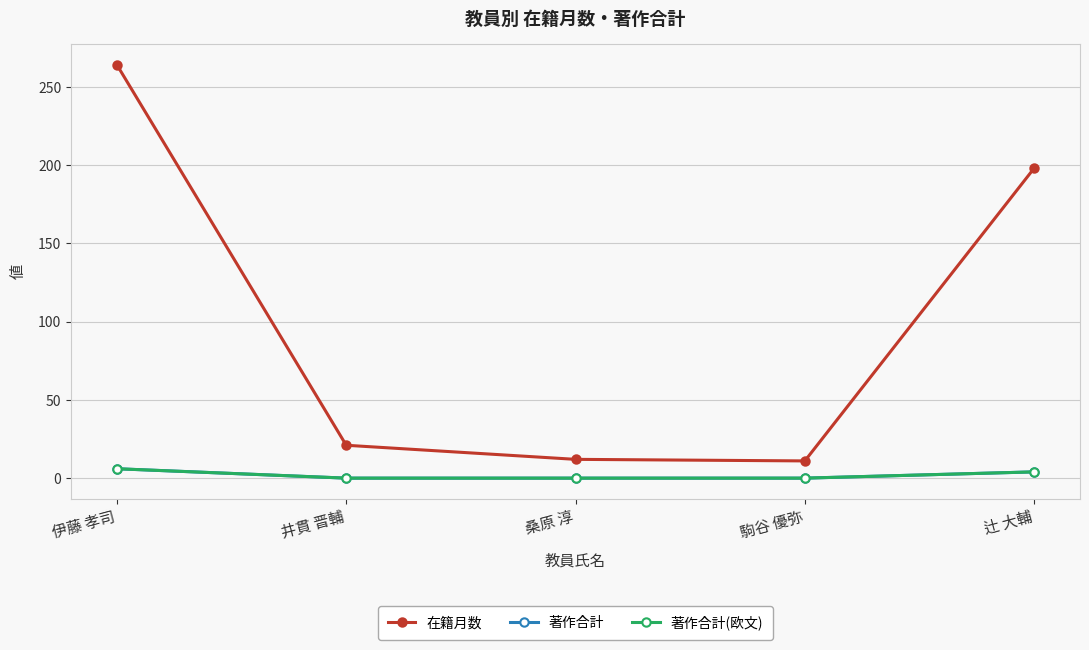

Reading right to left, list all the values displayed in this chart.

在籍月数: 198	11	12	21	264
著作合計: 4	0	0	0	6
著作合計(欧文): 4	0	0	0	6